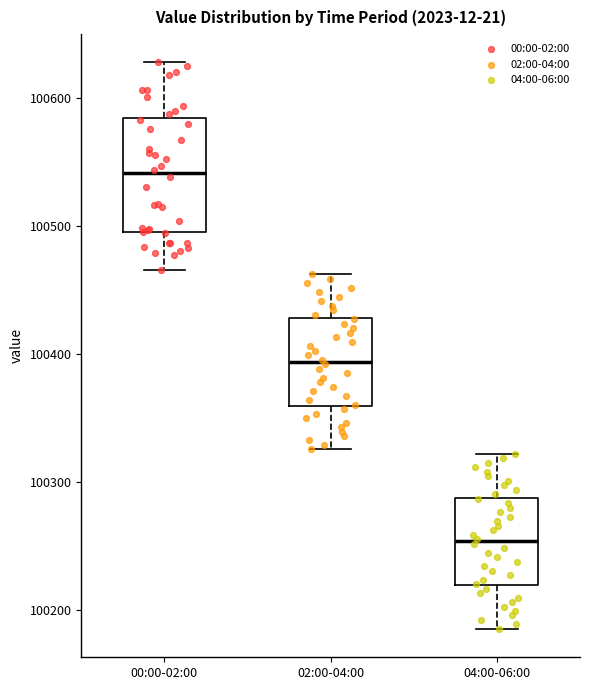

Reading left to right, transcribe this box plot: for each box, give where its median line is, the range the box spans, and where its two whiskers end, as read against the y-axis. The values are not printed on the chart, so give them approximately, as read against the axis.

00:00-02:00: median 100540, box 100490 to 100580, whiskers 100470 to 100630
02:00-04:00: median 100390, box 100360 to 100430, whiskers 100330 to 100460
04:00-06:00: median 100250, box 100220 to 100290, whiskers 100190 to 100320